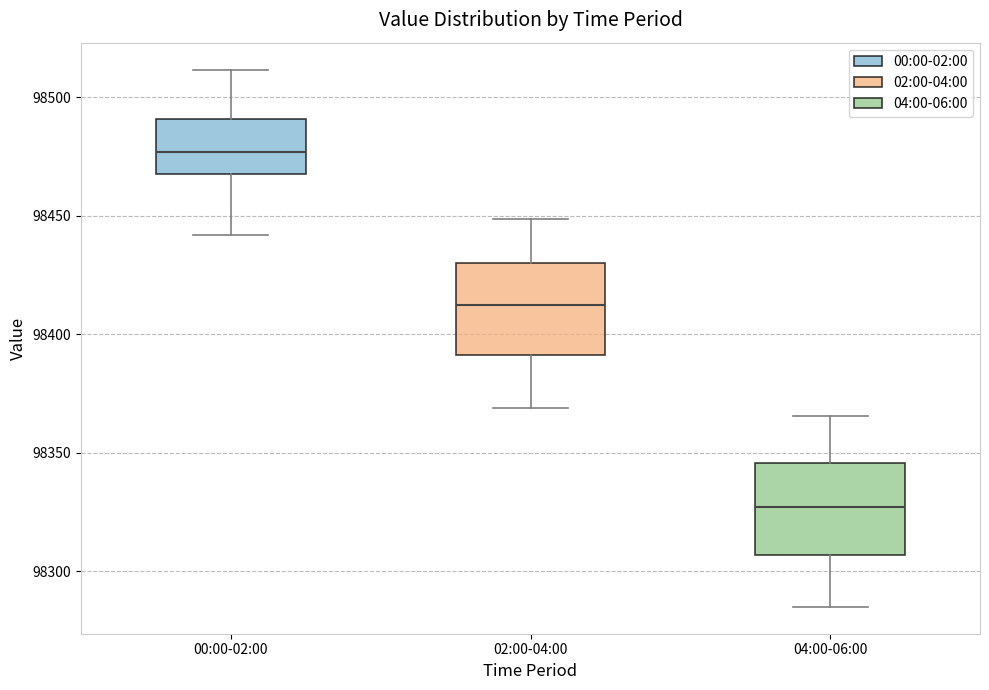

Reading left to right, read every box against the y-axis: the position of its median line, the range the box covers, and the ends of its whiskers. The values are not printed on the chart, so give them approximately, as read against the axis.

00:00-02:00: median 98475, box 98470 to 98490, whiskers 98440 to 98510
02:00-04:00: median 98410, box 98390 to 98430, whiskers 98370 to 98450
04:00-06:00: median 98325, box 98305 to 98345, whiskers 98285 to 98365